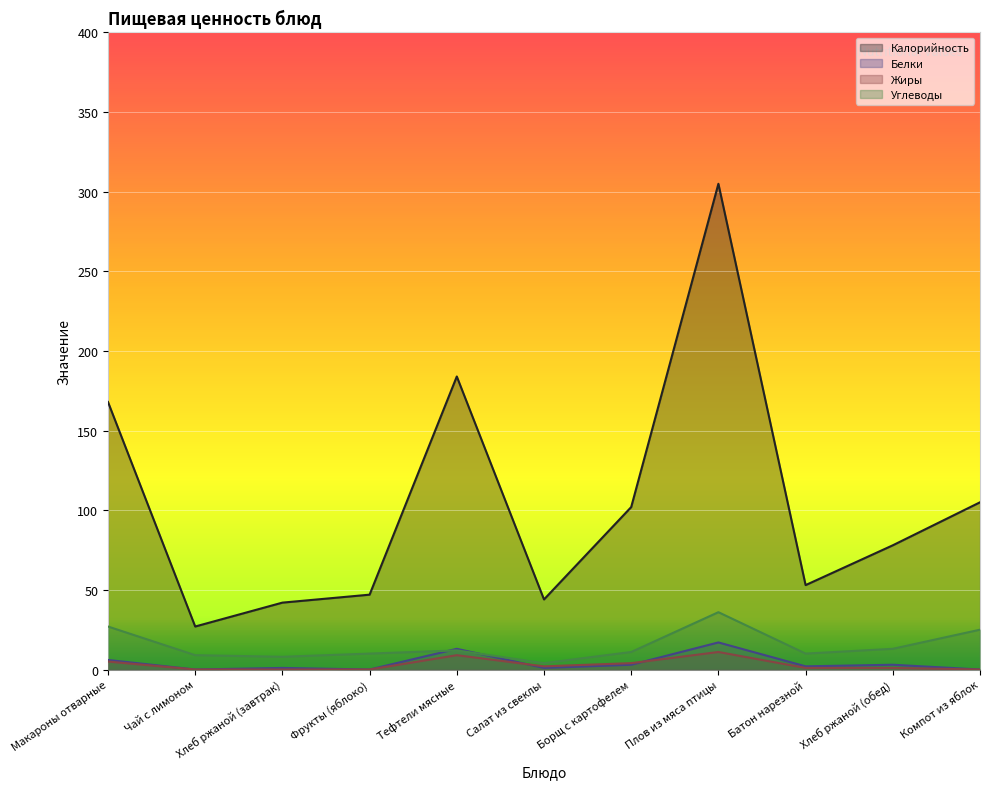

Which series has the largest total across all categories?

Калорийность